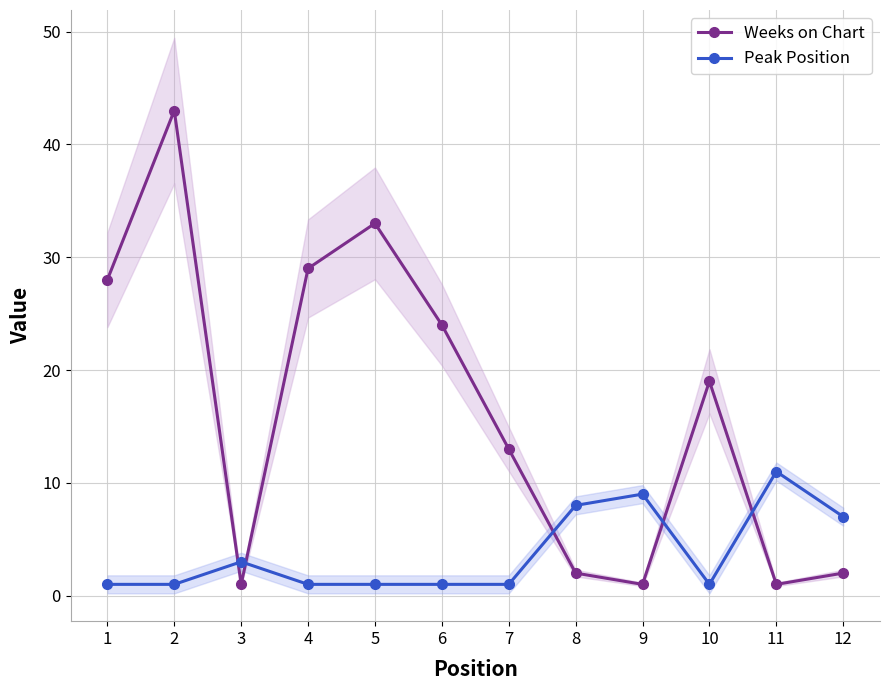

At which category is the sum across all series the highest?

2